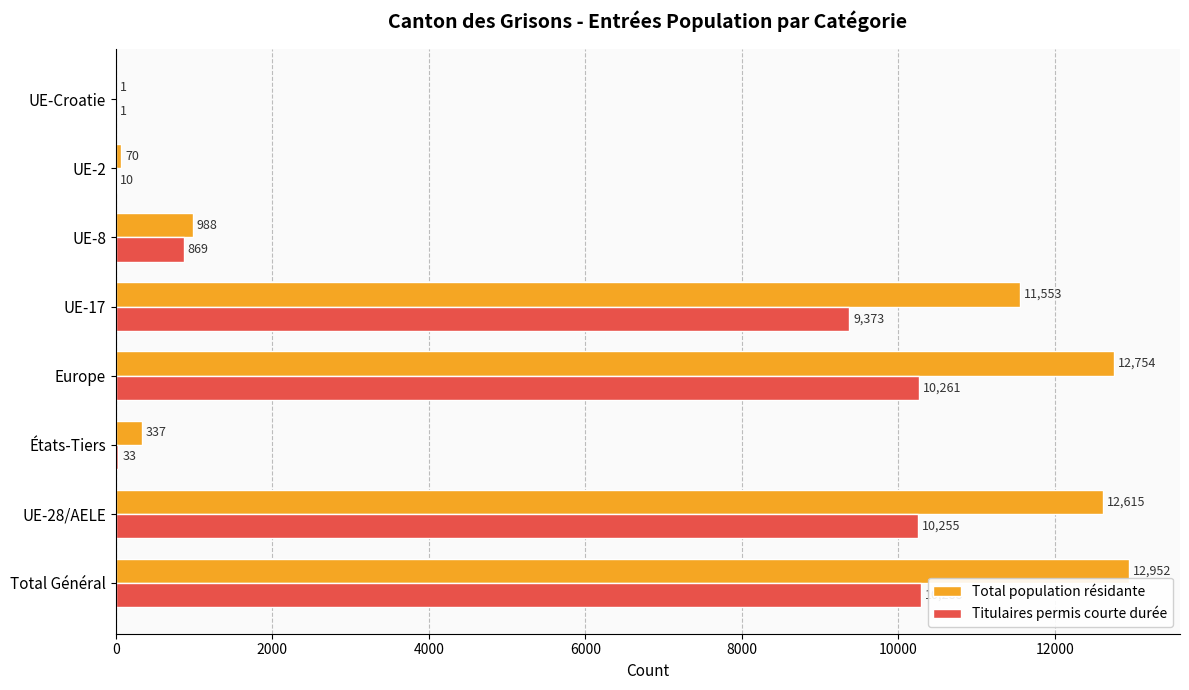

How many series are shown in this chart?

2